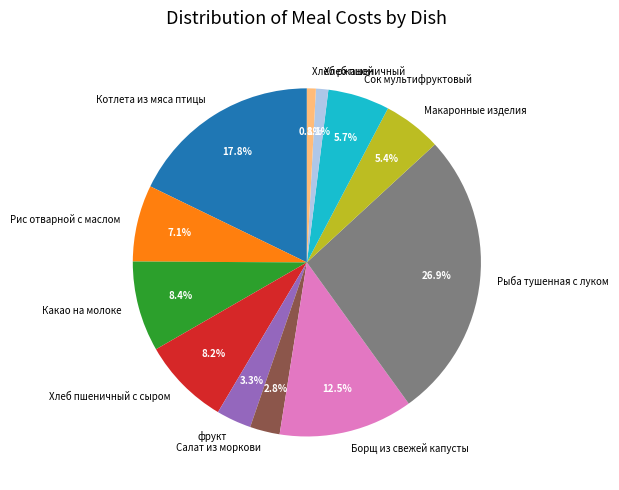

Count the number of slices in the pie.

12